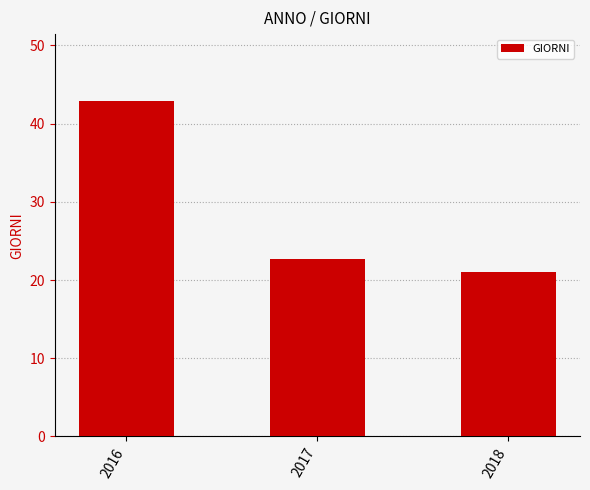

At which label does the data first exceed 22?

2016